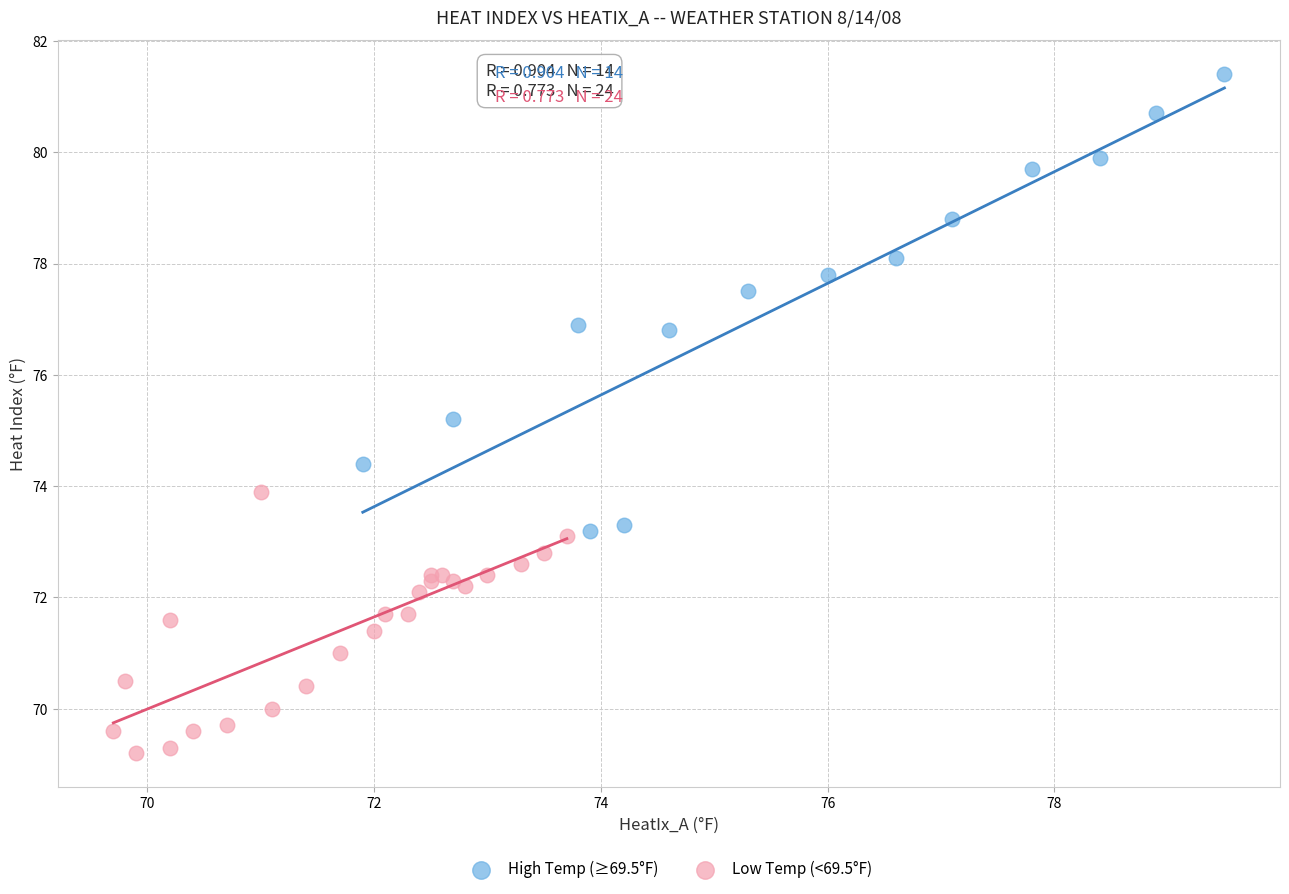

Which series contains the lowest Y value?

Low Temp (<69.5°F)